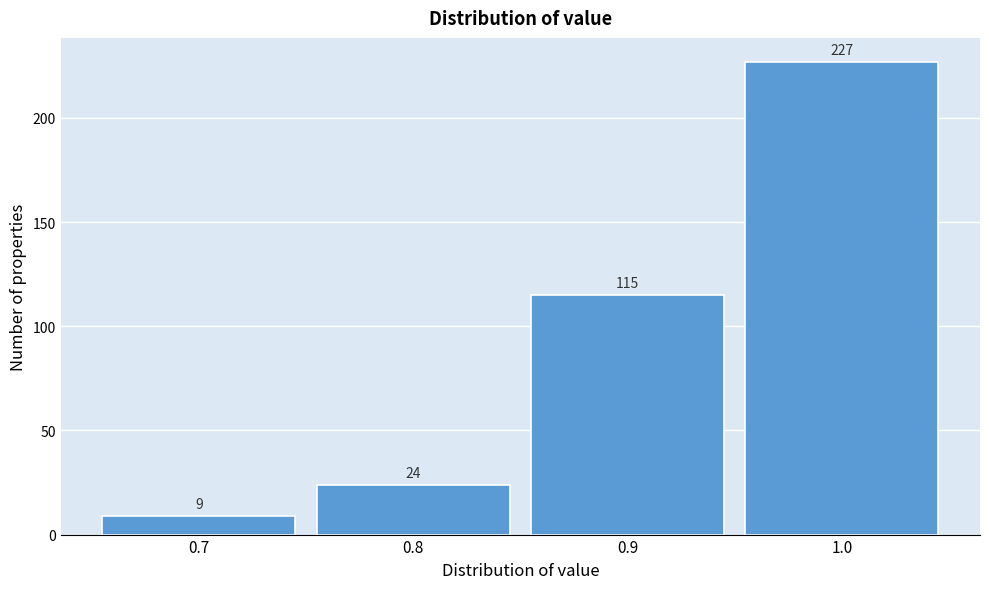

Reading left to right, list every bar in this chart as the range it spans on the x-axis followed by its height.

0.65 to 0.75: 9
0.75 to 0.85: 24
0.85 to 0.95: 115
0.95 to 1.05: 227